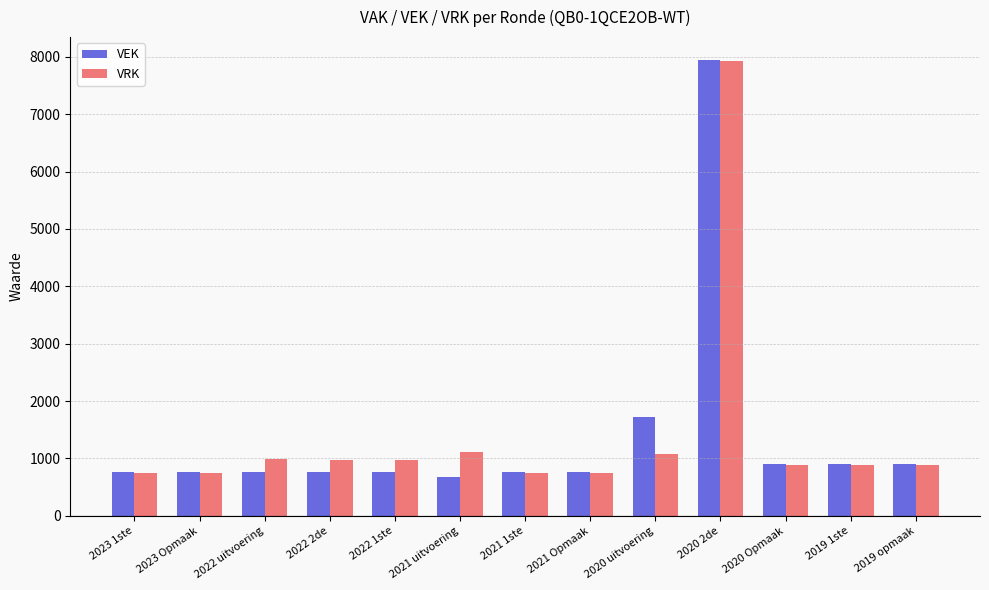

The VEK series shows 895 at 2019 opmaak. True or false?

True